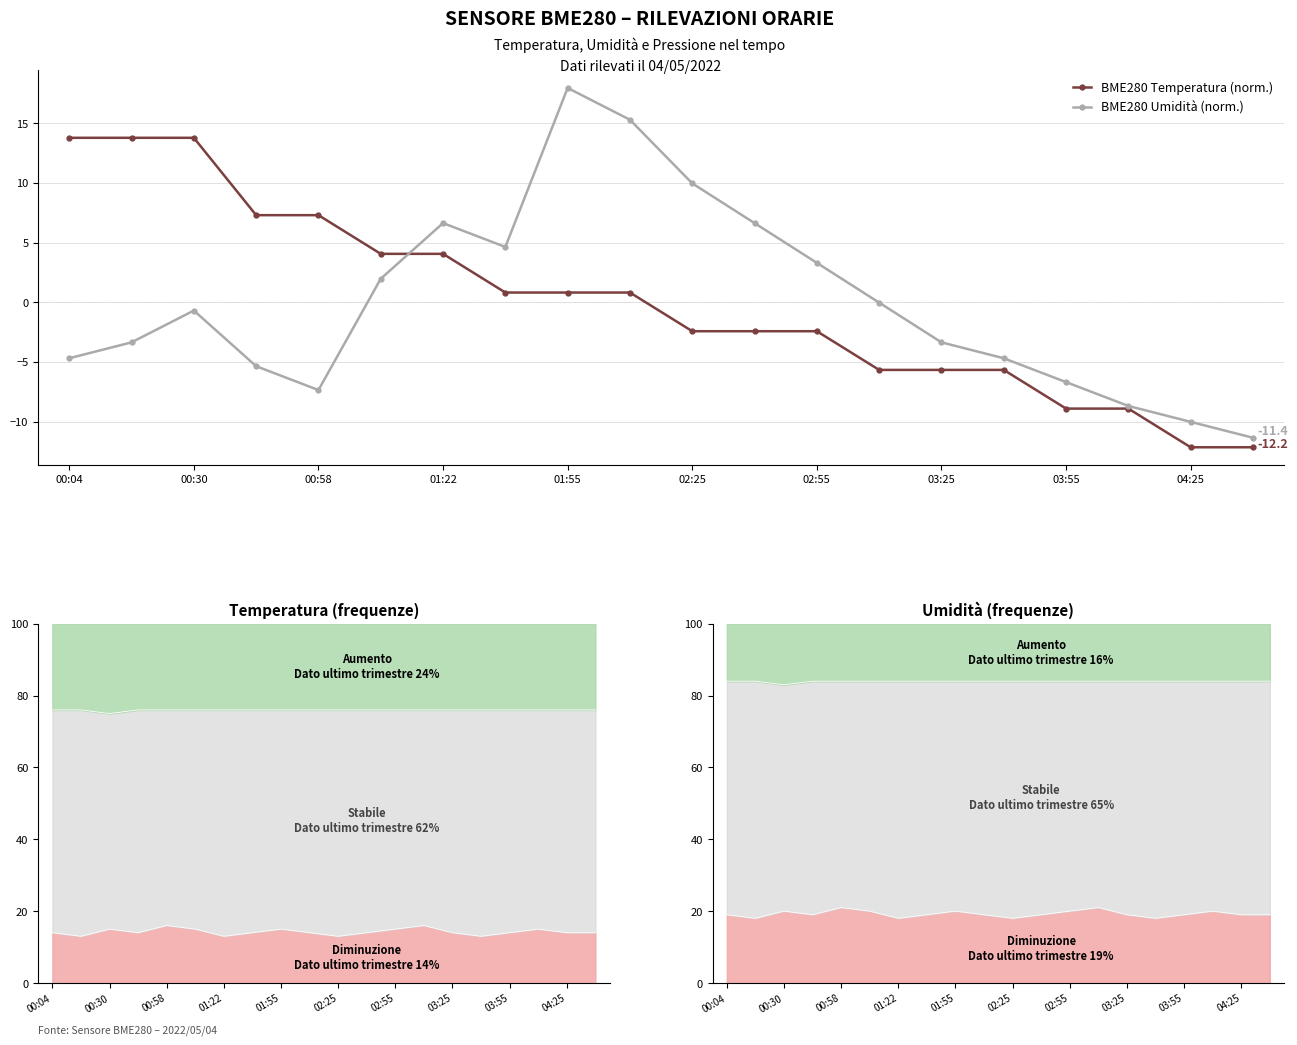

What is the smallest value displayed?

-12.2